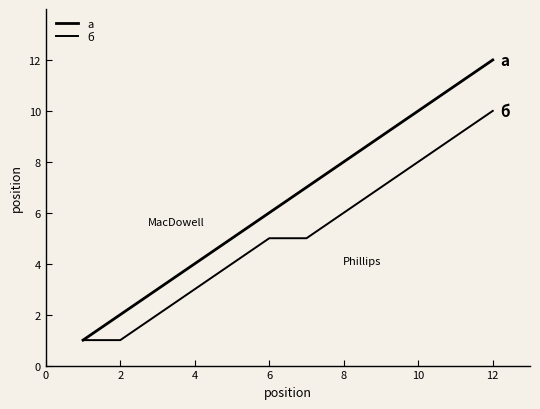

What is the maximum value for б?

10